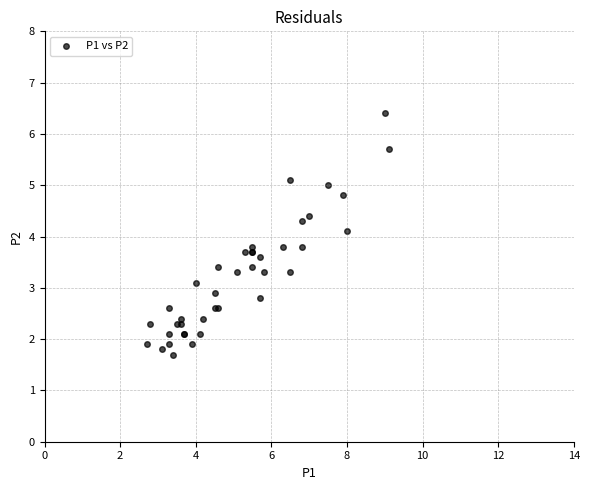

What Y value in the scatter plot is closest to 4?

4.1